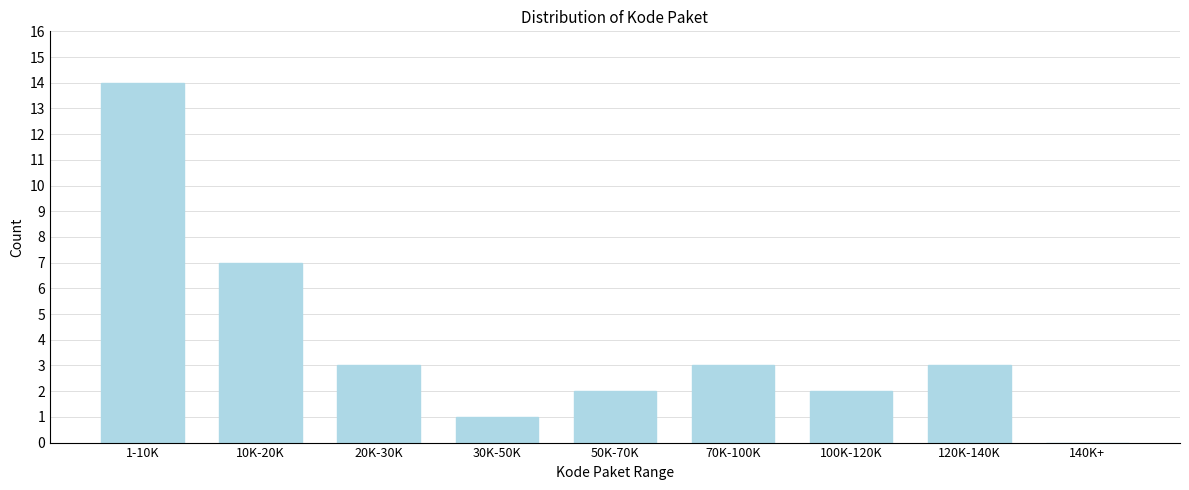

Reading left to right, transcribe all the data shown in this chart.

1-10K=14	10K-20K=7	20K-30K=3	30K-50K=1	50K-70K=2	70K-100K=3	100K-120K=2	120K-140K=3	140K+=0